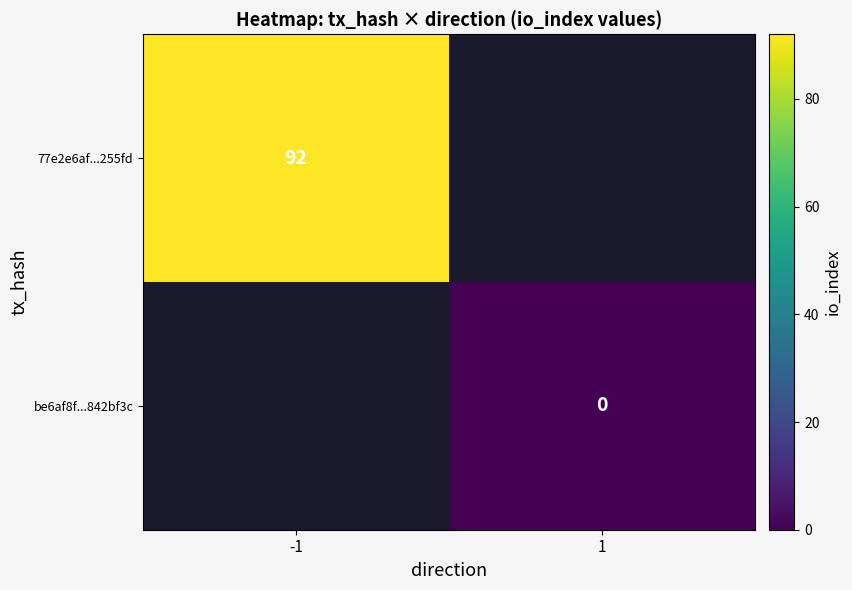

True or false: 77e2e6af...255fd has a value of 28 at -1.

False